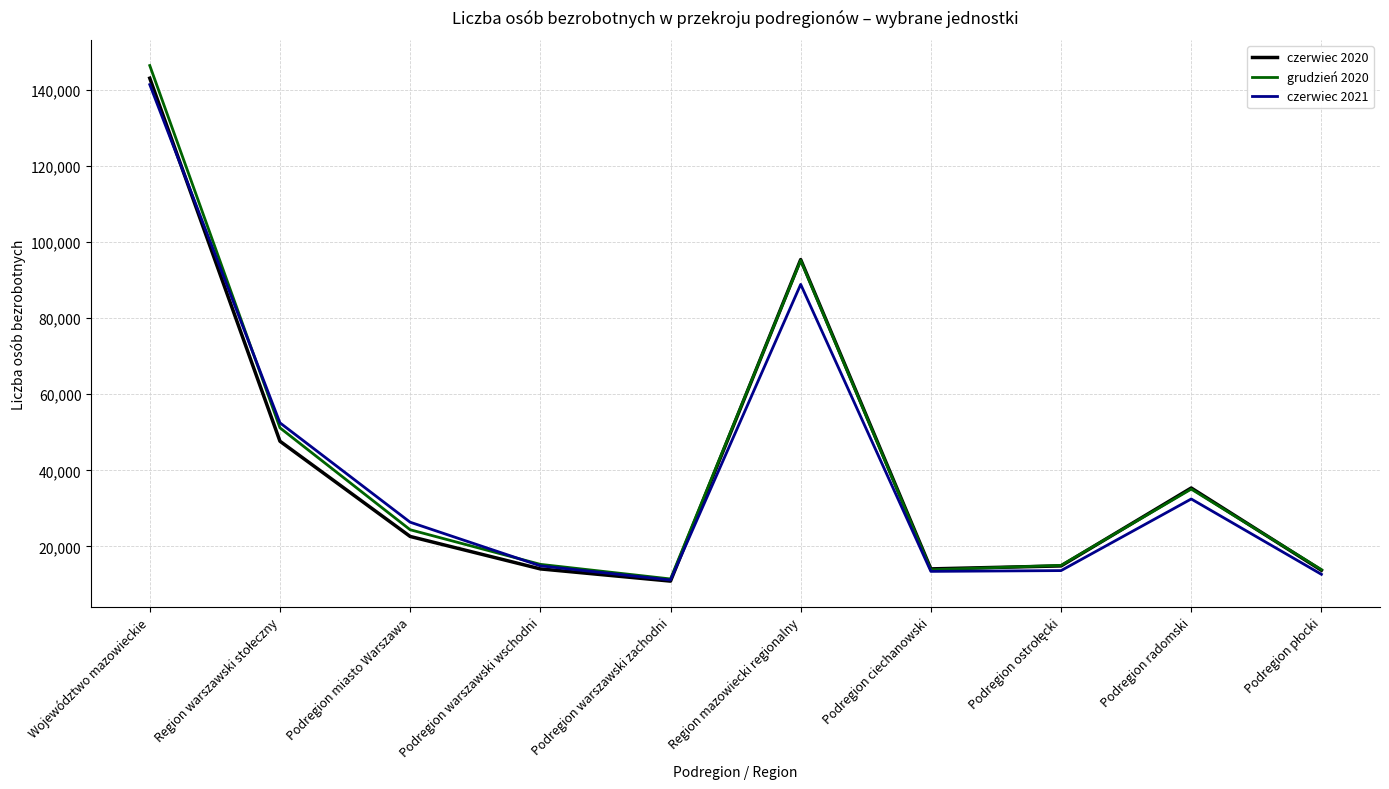

What value does the czerwiec 2021 series have at Podregion warszawski wschodni, to the nearest 50?

14900